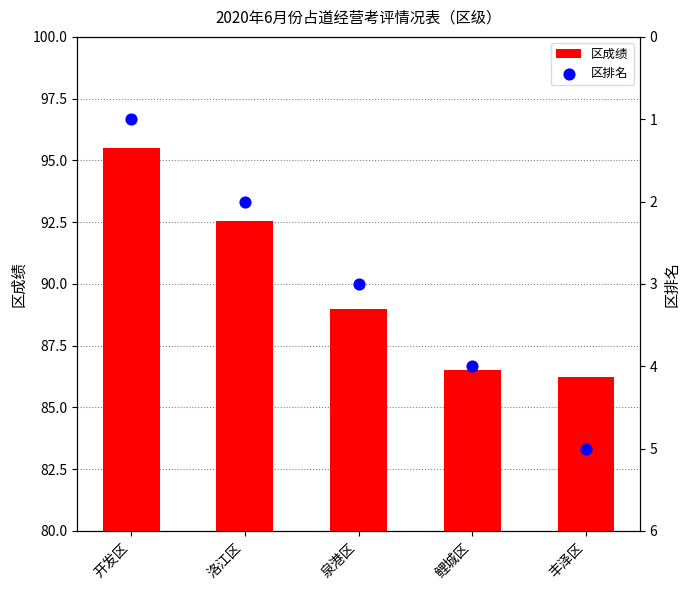

What are all the series names shown in the legend?

区成绩, 区排名